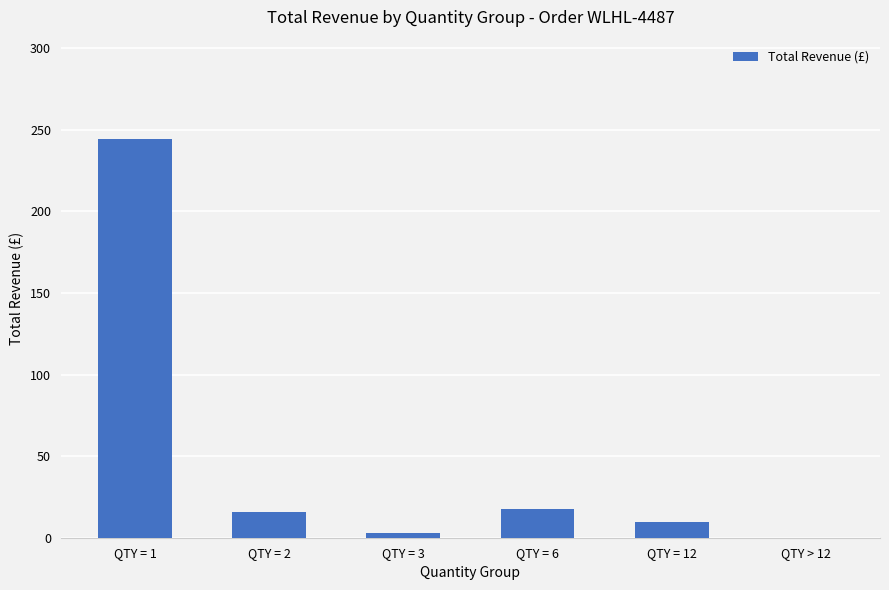

Which label corresponds to the largest value in the chart?

QTY = 1